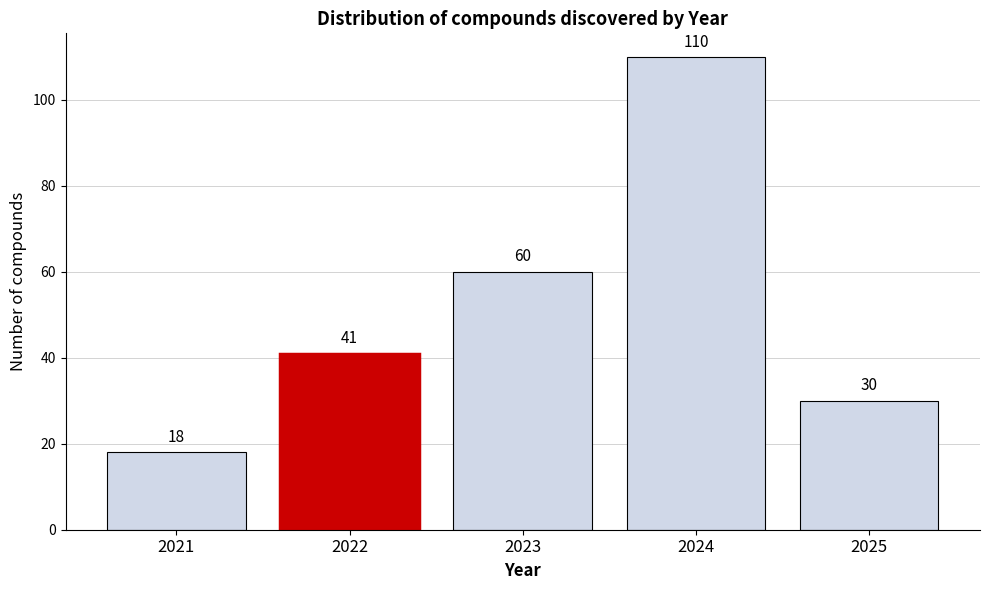

Reading left to right, what are all the values shown in this chart?

2021=18	2022=41	2023=60	2024=110	2025=30